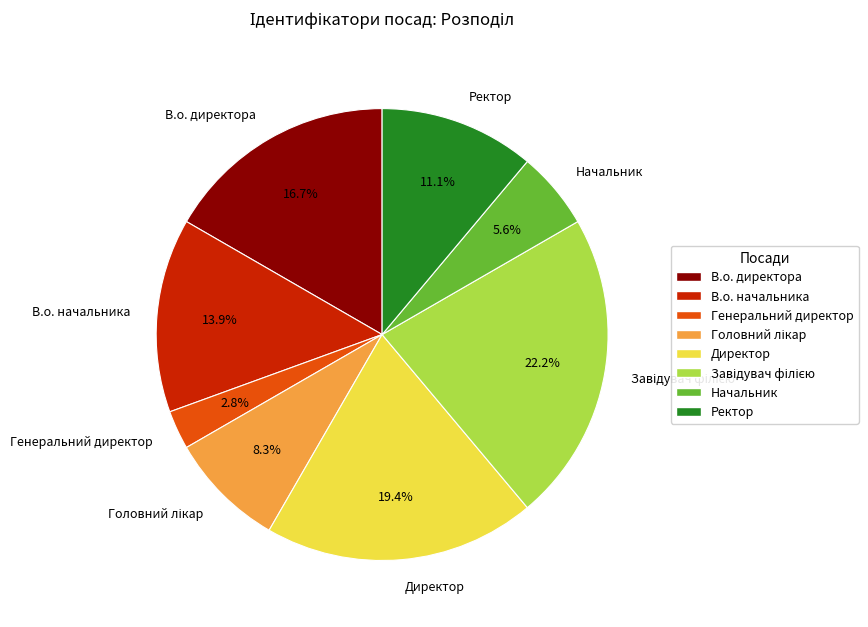

Which slice is the smallest?

Генеральний директор